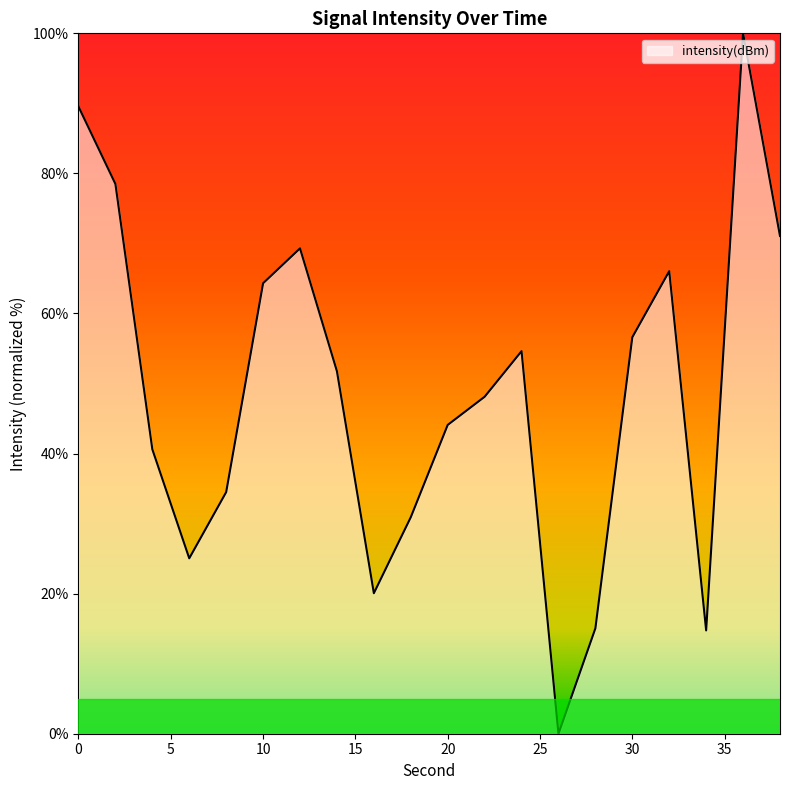

What is the maximum value shown in the chart?

100.0